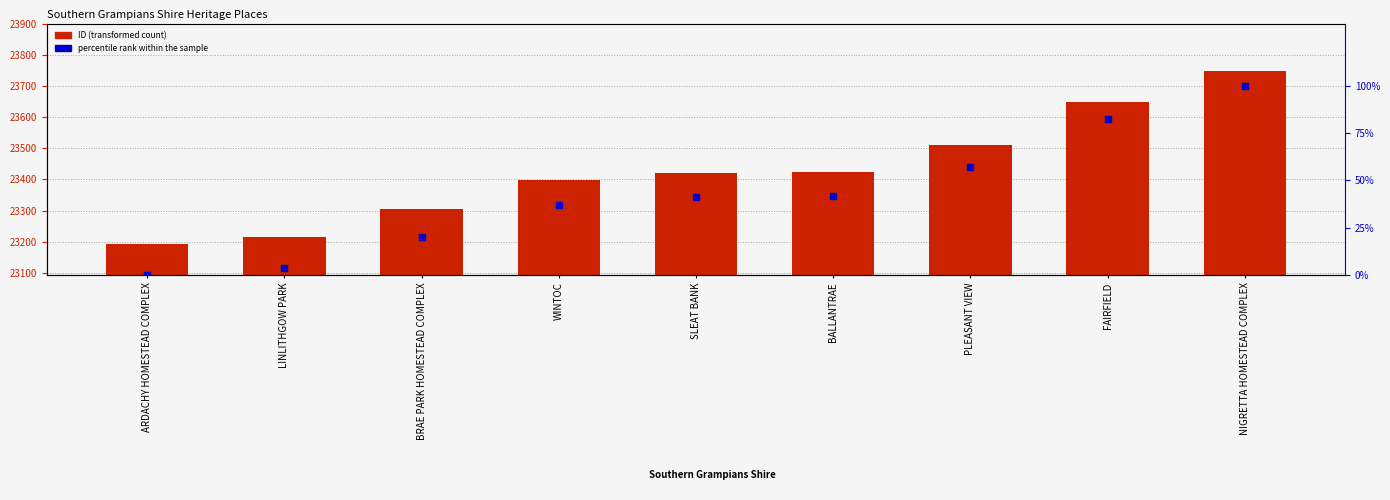

What is the total value across all series at NIGRETTA HOMESTEAD COMPLEX?

23847.0